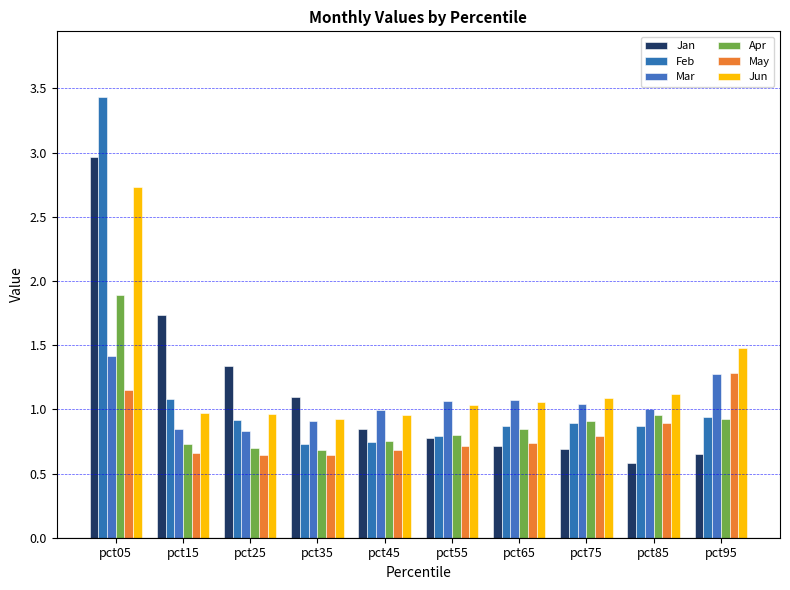

True or false: Feb has a value of 0.9 at pct25.

True